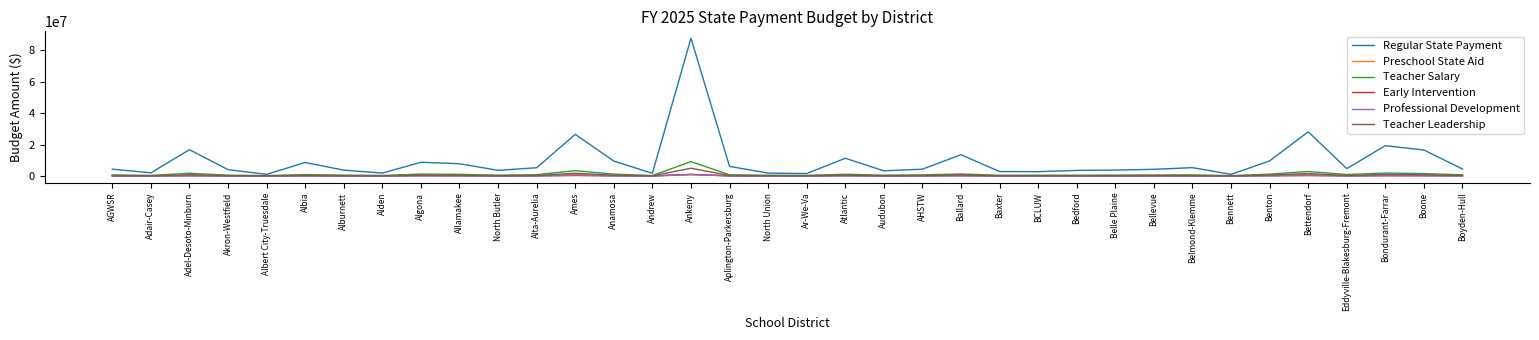

How many distinct data groups are displayed?

6